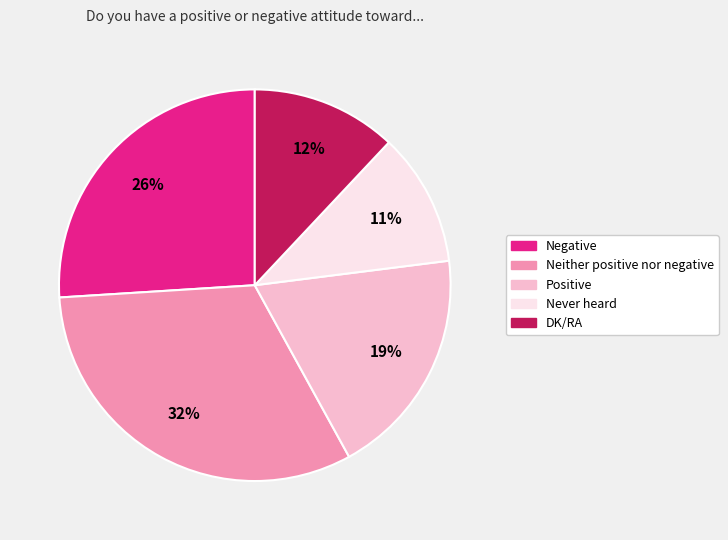

To the nearest percent, what is the combined percentage of Negative and DK/RA?

38%